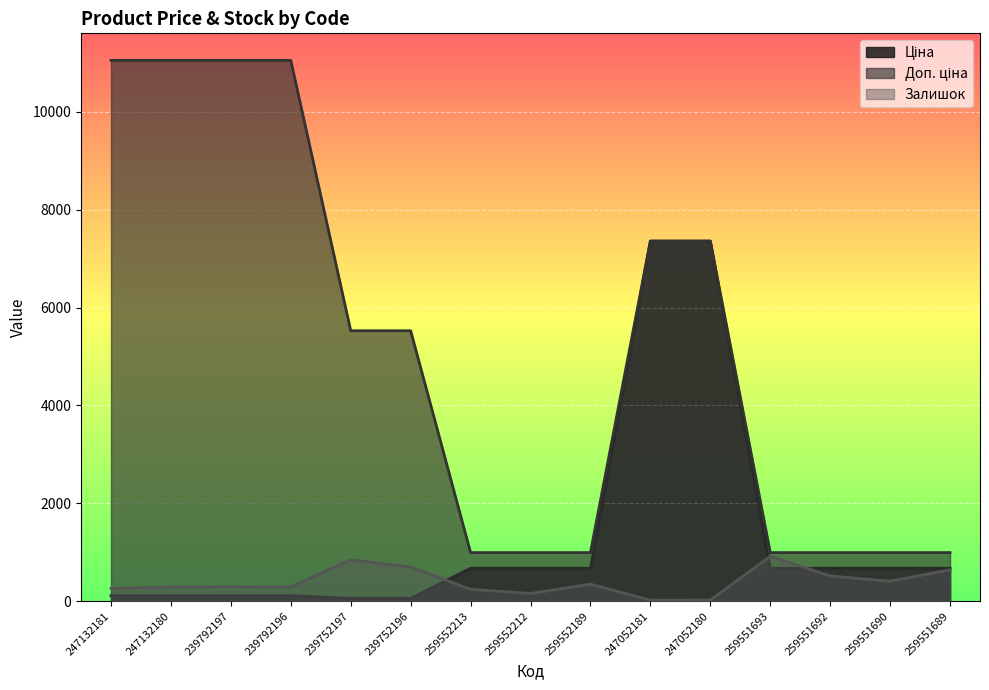

Rank the series by their average value, from lowest to highest.

Залишок, Ціна, Доп. ціна